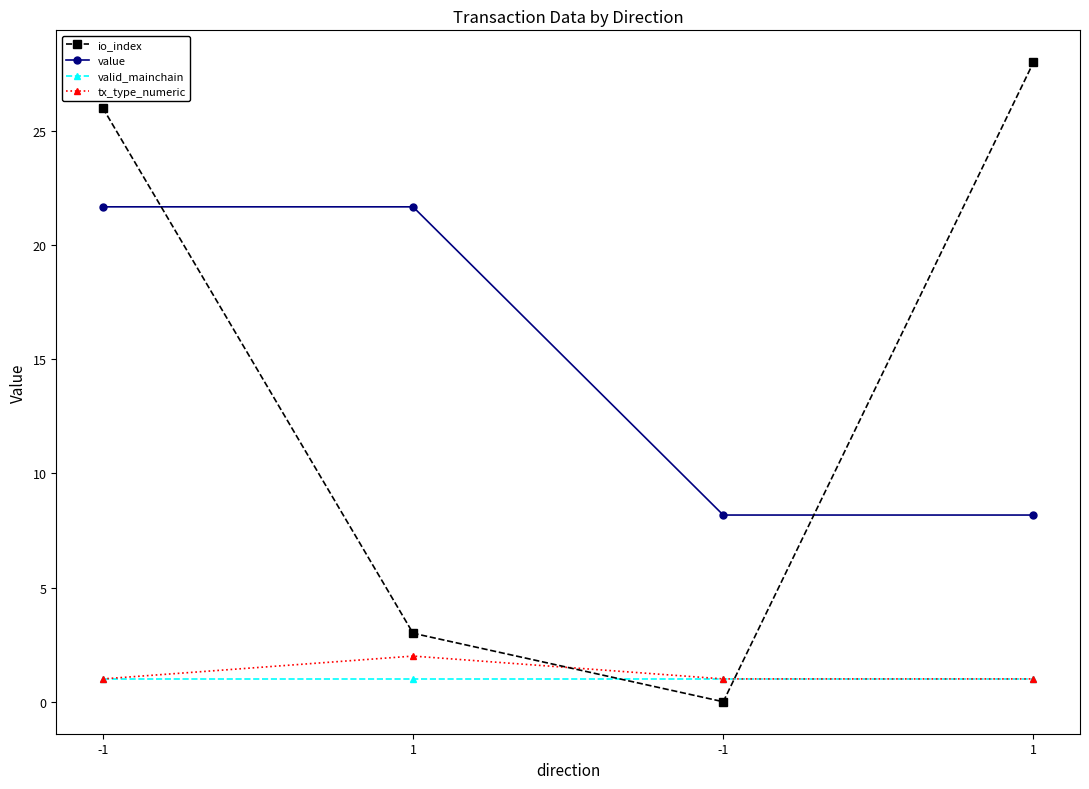

Is this an area chart (filled region under the line)?

No